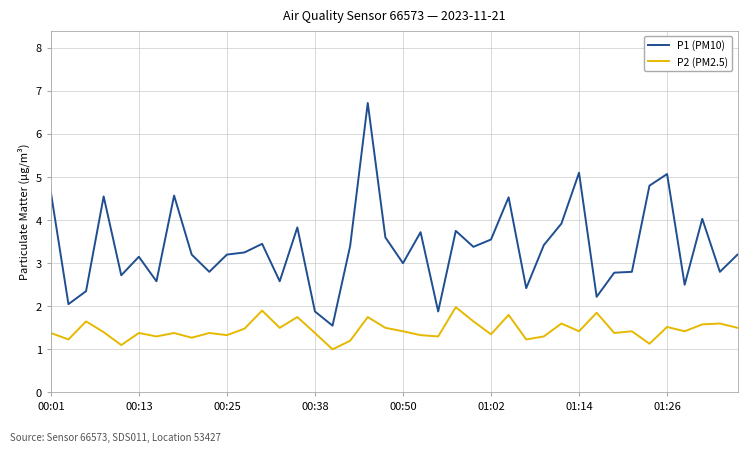

Which series has the largest total across all categories?

P1 (PM10)